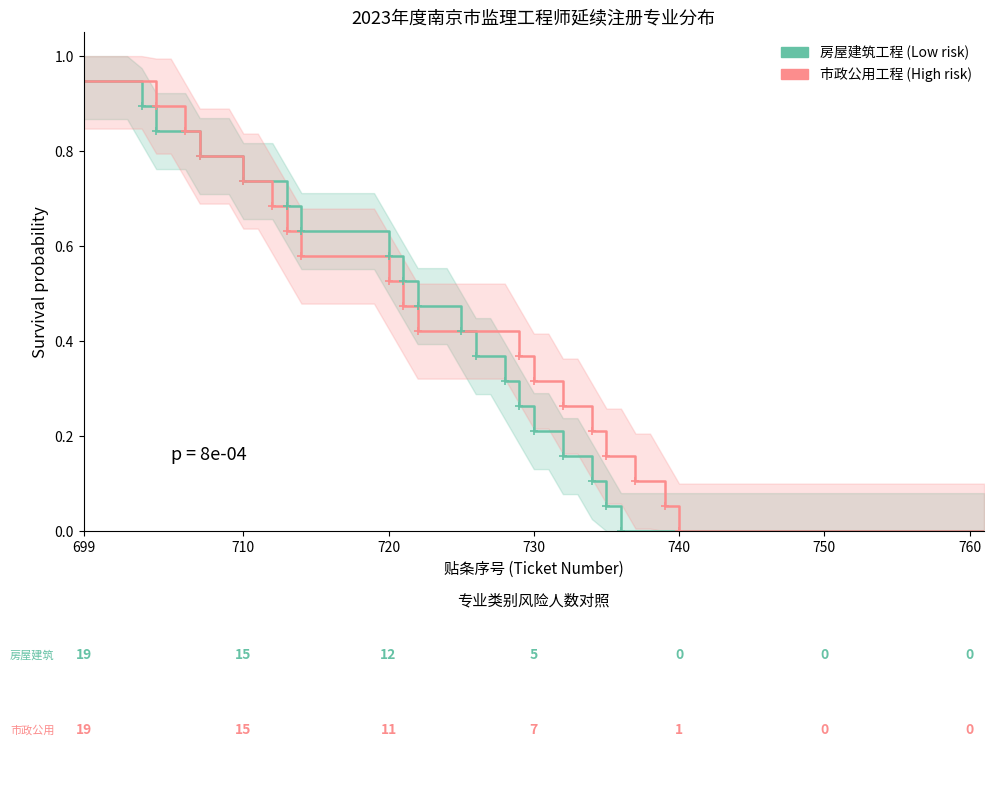

At how many categories does at least one series exceed 0?

18